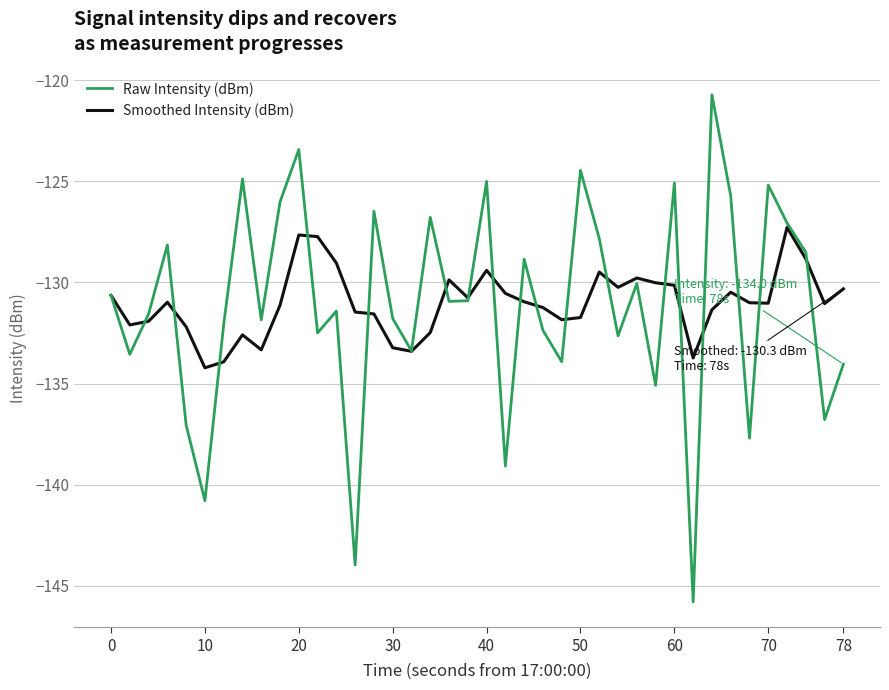

In Raw Intensity (dBm), how many points are higher than both neighbors (excluding endpoints)?

13